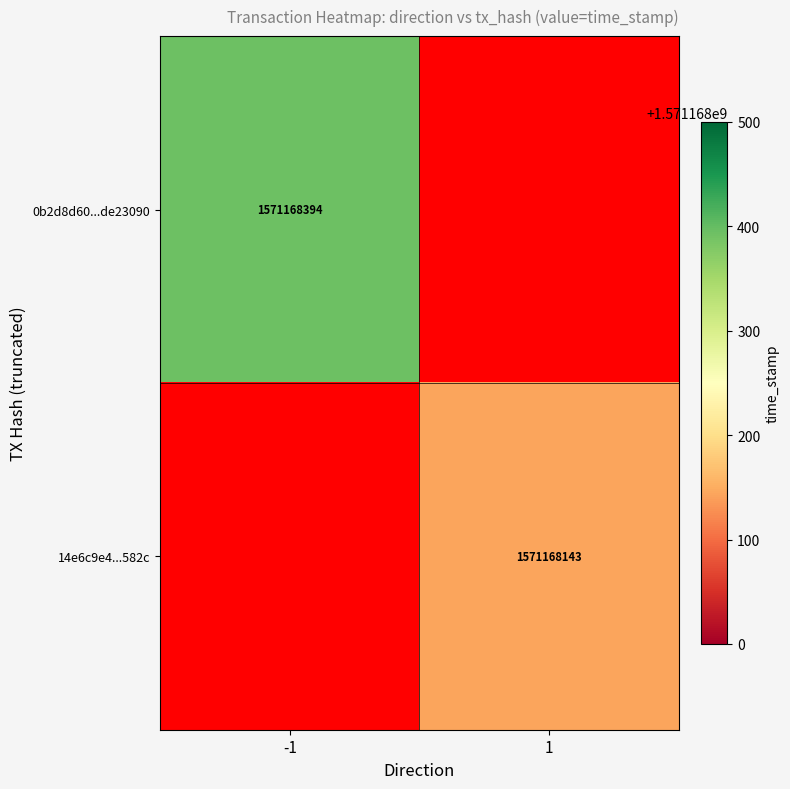

Reading left to right, list all the values displayed in this chart.

0b2d8d60a5272bea99ca022879118453de23090: direction=-1	time_stamp=1571168394
14e6c9e4bf328321ae45edb85f9c68b15c7582c: direction=1	time_stamp=1571168143